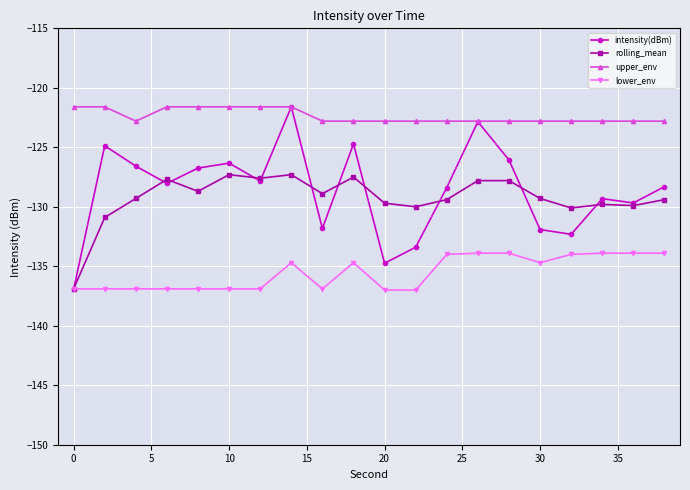

Which series has the largest total across all categories?

upper_env